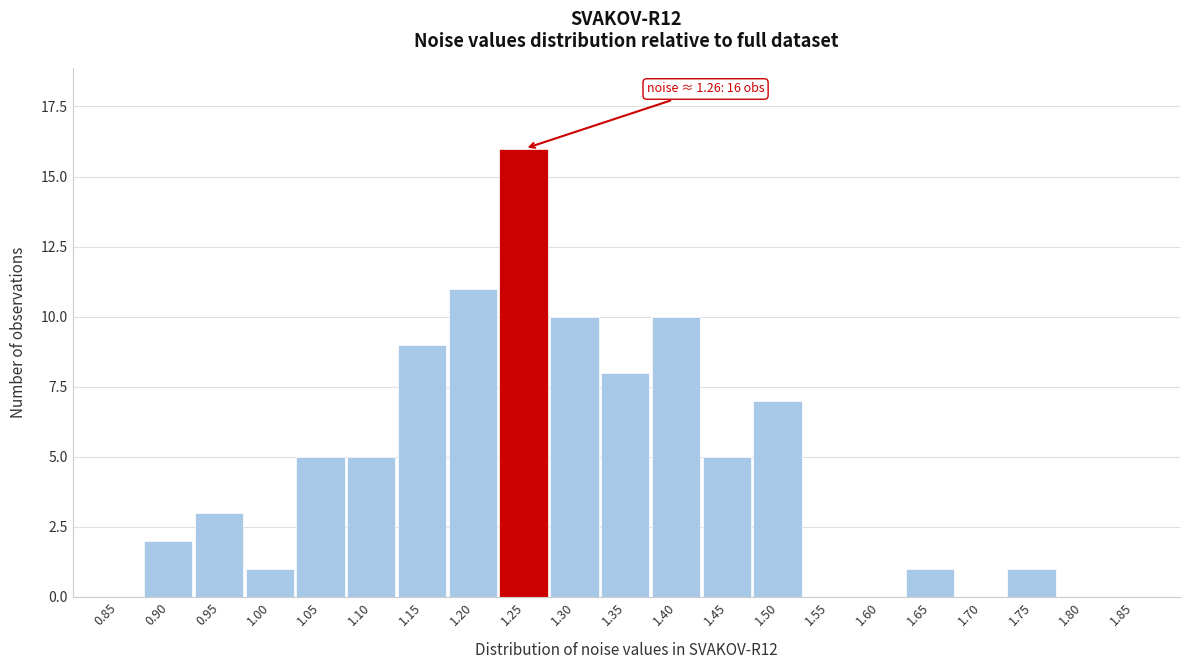

Reading right to left, what are all the values shown in this chart?

1.85=0	1.80=0	1.75=1	1.70=0	1.65=1	1.60=0	1.55=0	1.50=7	1.45=5	1.40=10	1.35=8	1.30=10	1.25=16	1.20=11	1.15=9	1.10=5	1.05=5	1.00=1	0.95=3	0.90=2	0.85=0